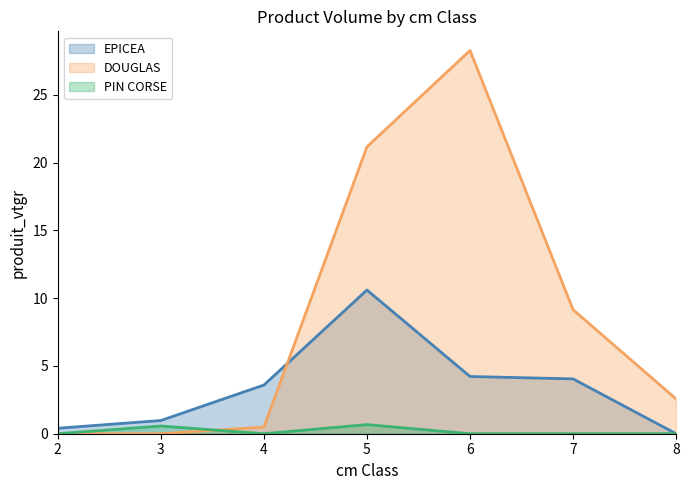

Does the chart display data point markers on the line(s)?

No